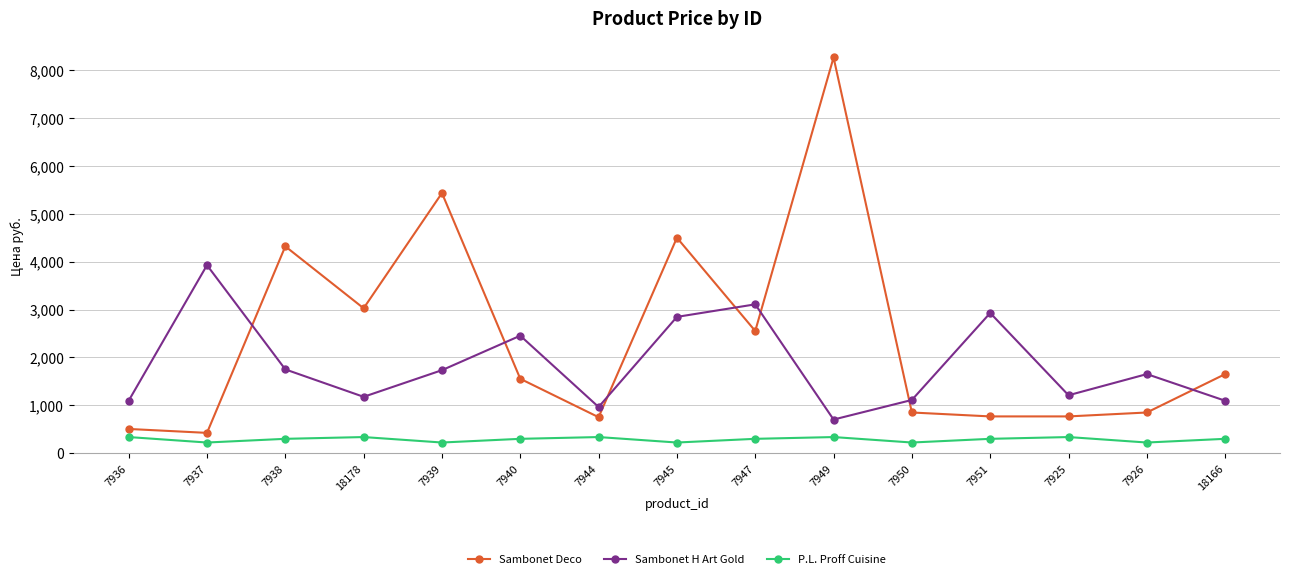

What is the total value across all series at 18178?

4542.2